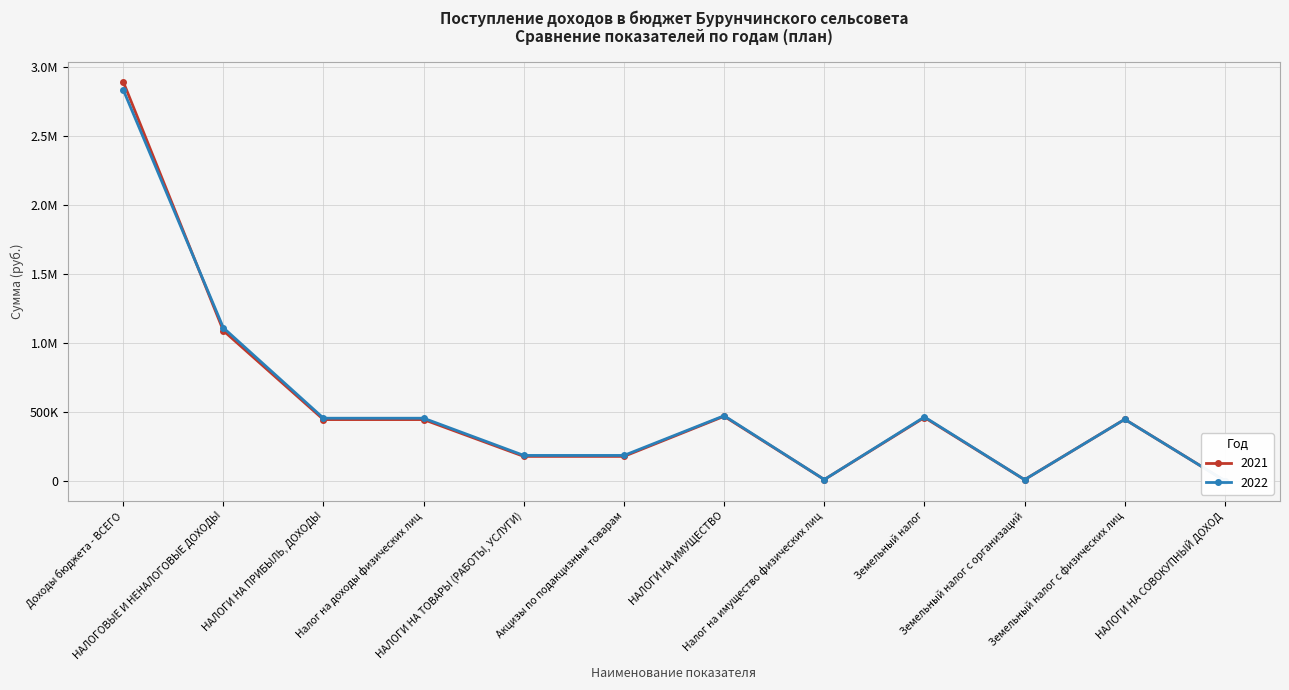

What is the maximum value for 2021?

2895630